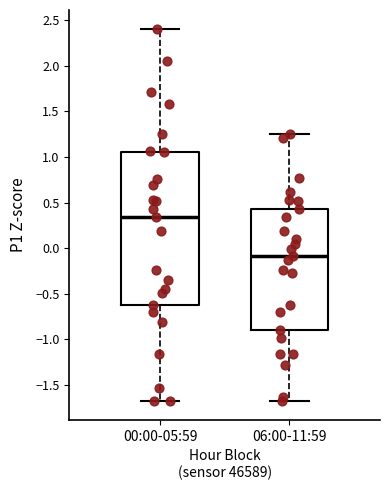

Reading left to right, transcribe this box plot: for each box, give where its median line is, the range the box spans, and where its two whiskers end, as read against the y-axis. The values are not printed on the chart, so give them approximately, as read against the axis.

00:00-05:59: median 0.35, box -0.65 to 1.05, whiskers -1.70 to 2.40
06:00-11:59: median -0.10, box -0.90 to 0.45, whiskers -1.70 to 1.25